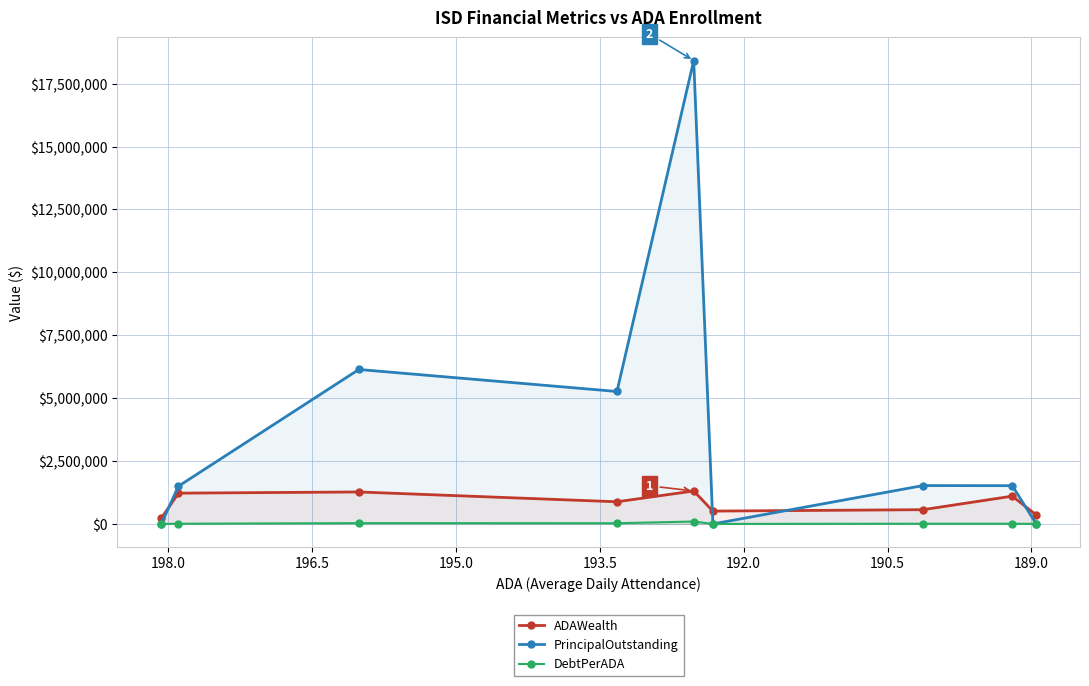

What are all the series names shown in the legend?

ADAWealth, PrincipalOutstanding, DebtPerADA